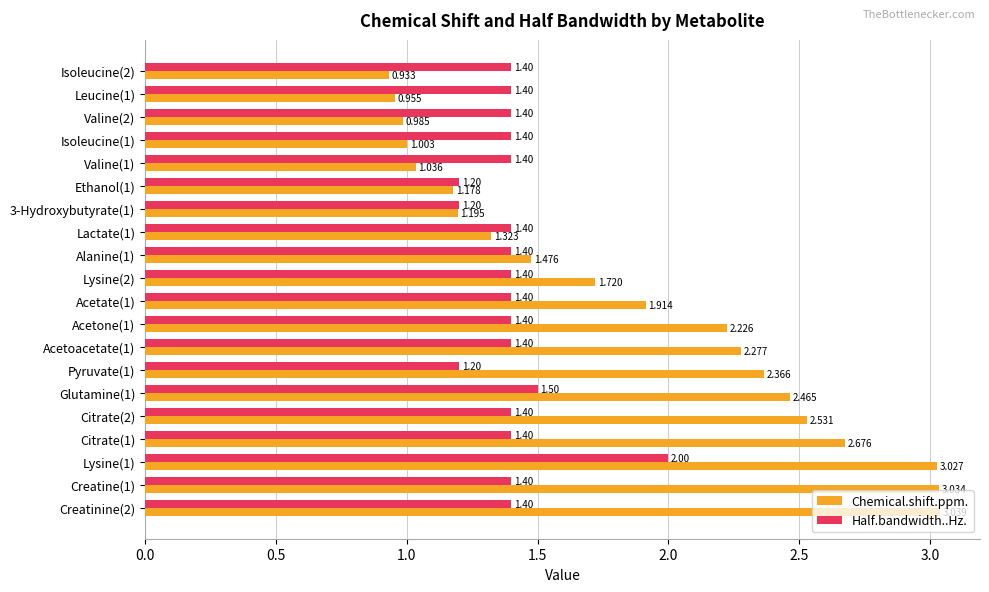

Which series has the widest spread of values?

Chemical.shift.ppm.